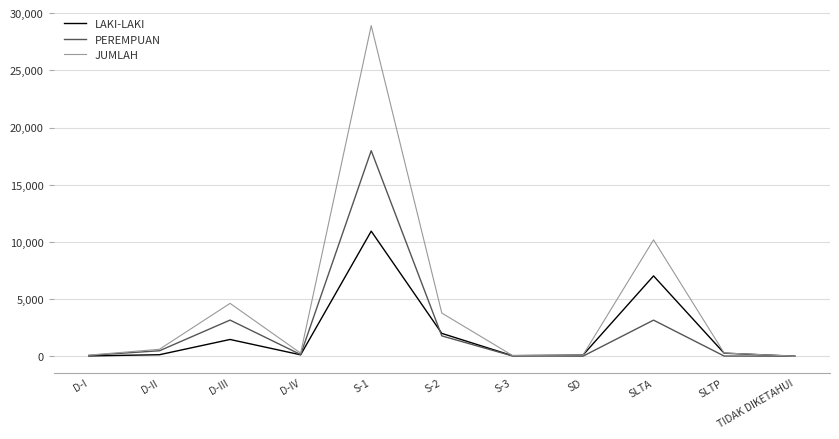

Is it true that PEREMPUAN equals 654 at SLTA?

False